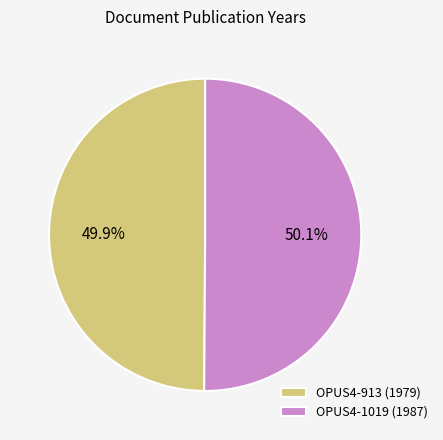

Is it true that OPUS4-1019 (1987) is 50% of the pie?

True